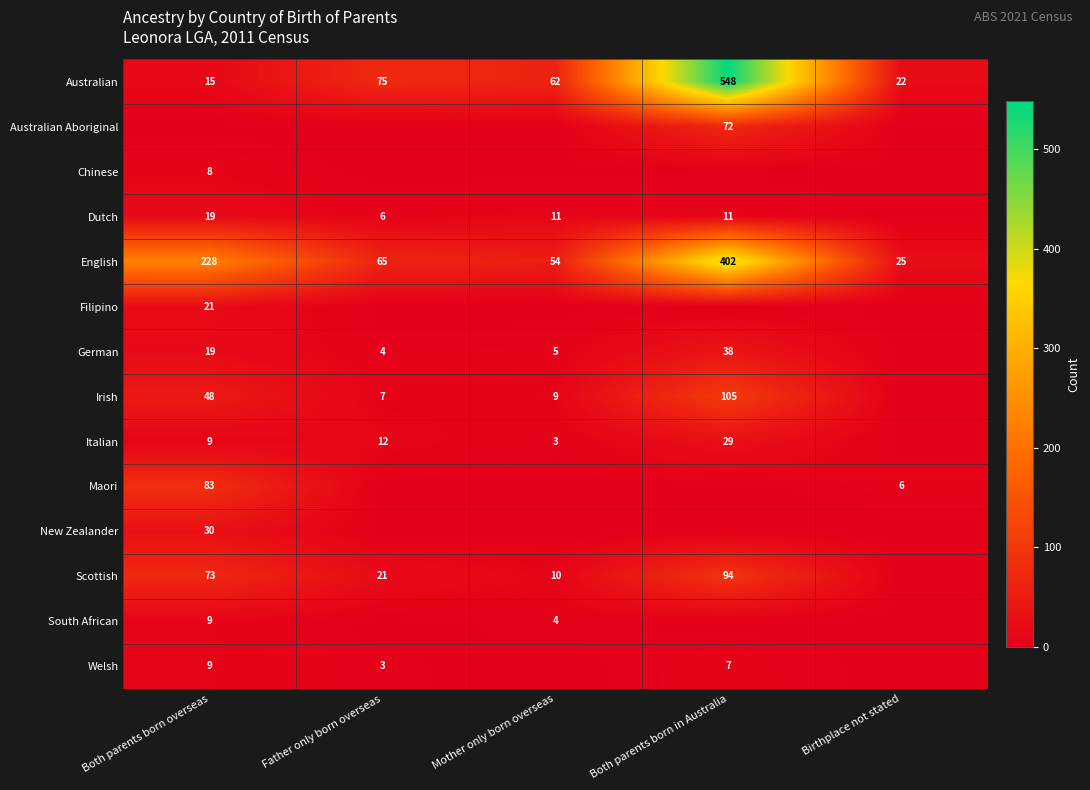

What is the difference between the English values at Father only born overseas and Both parents born overseas?

163